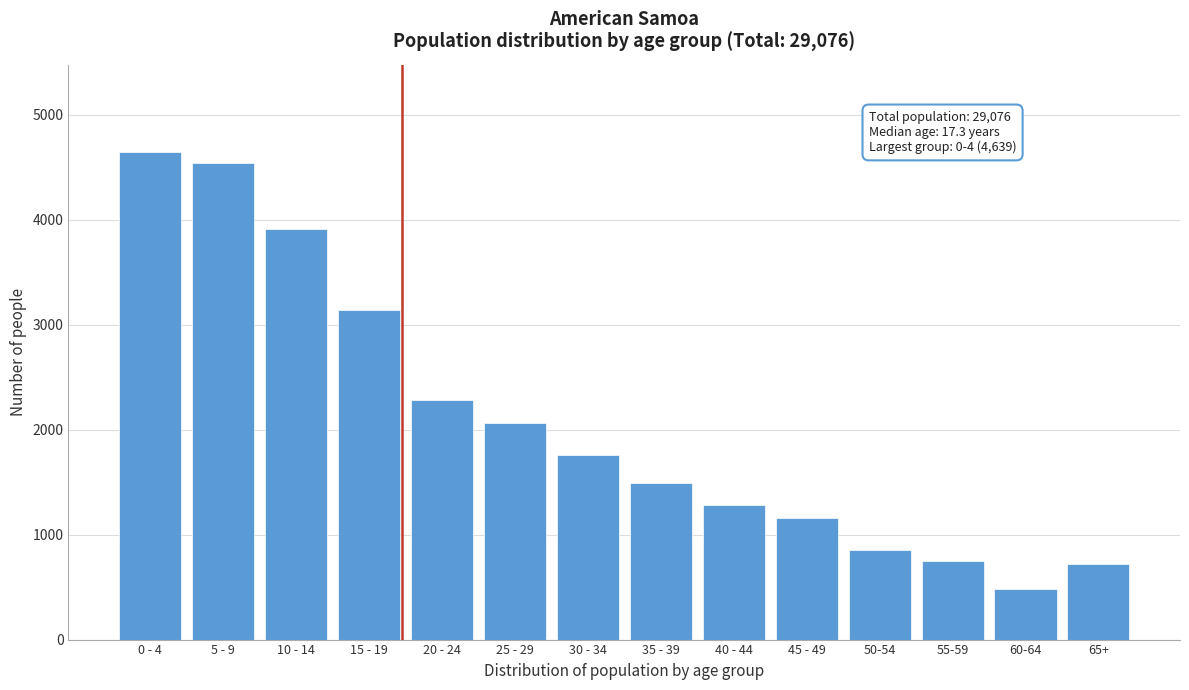

Reading left to right, extract all data points from this chart.

0 - 4=4639	5 - 9=4543	10 - 14=3908	15 - 19=3141	20 - 24=2286	25 - 29=2067	30 - 34=1755	35 - 39=1489	40 - 44=1281	45 - 49=1157	50-54=857	55-59=753	60-64=483	65+=717